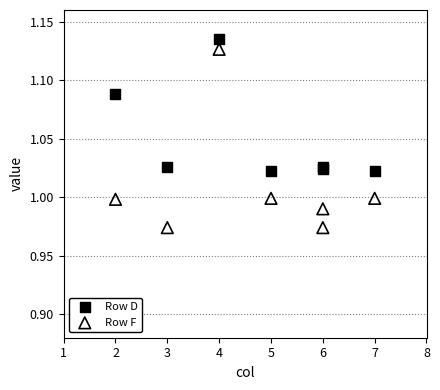

Which series has the largest Y range (max minus min)?

Row F